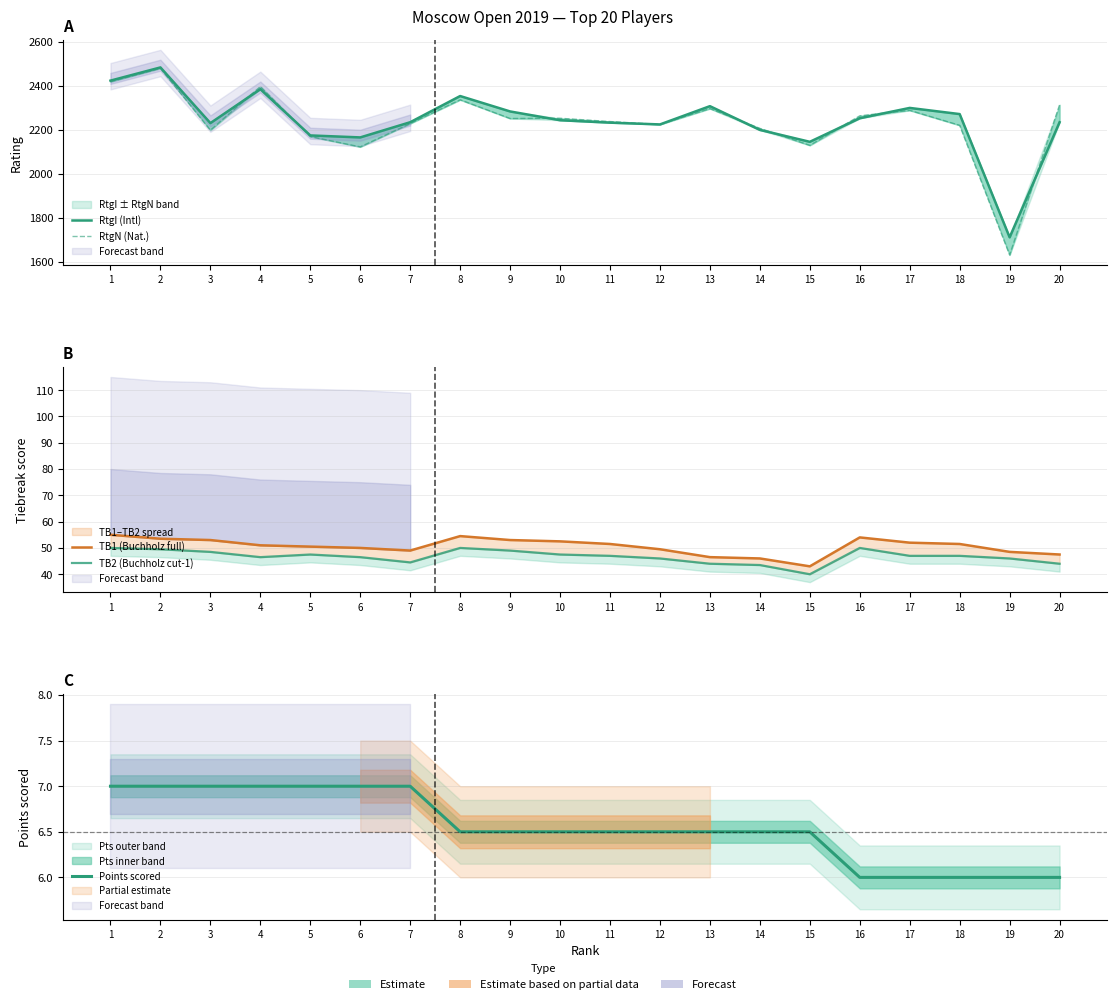

Rank the categories by RtgN (Nat.) value from lowest to highest.

19, 6, 15, 5, 3, 14, 18, 12, 7, 11, 9, 10, 16, 17, 13, 20, 8, 4, 1, 2